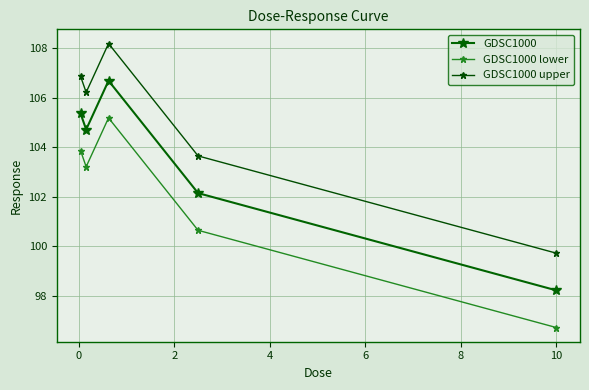

What is the sum of all GDSC1000 values?

517.1